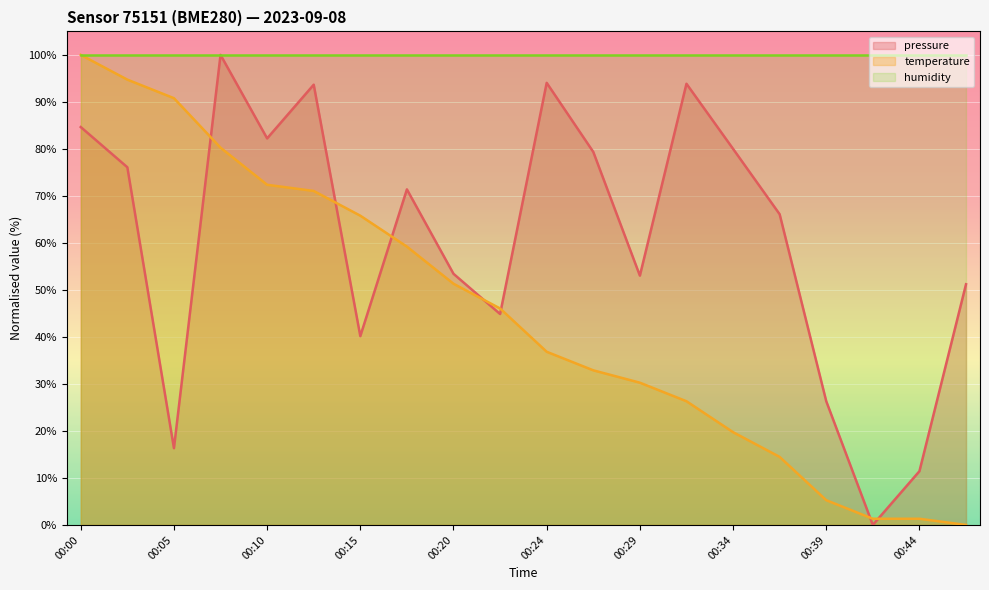

What is the difference between the temperature values at 00:39 and 00:34?

14.5